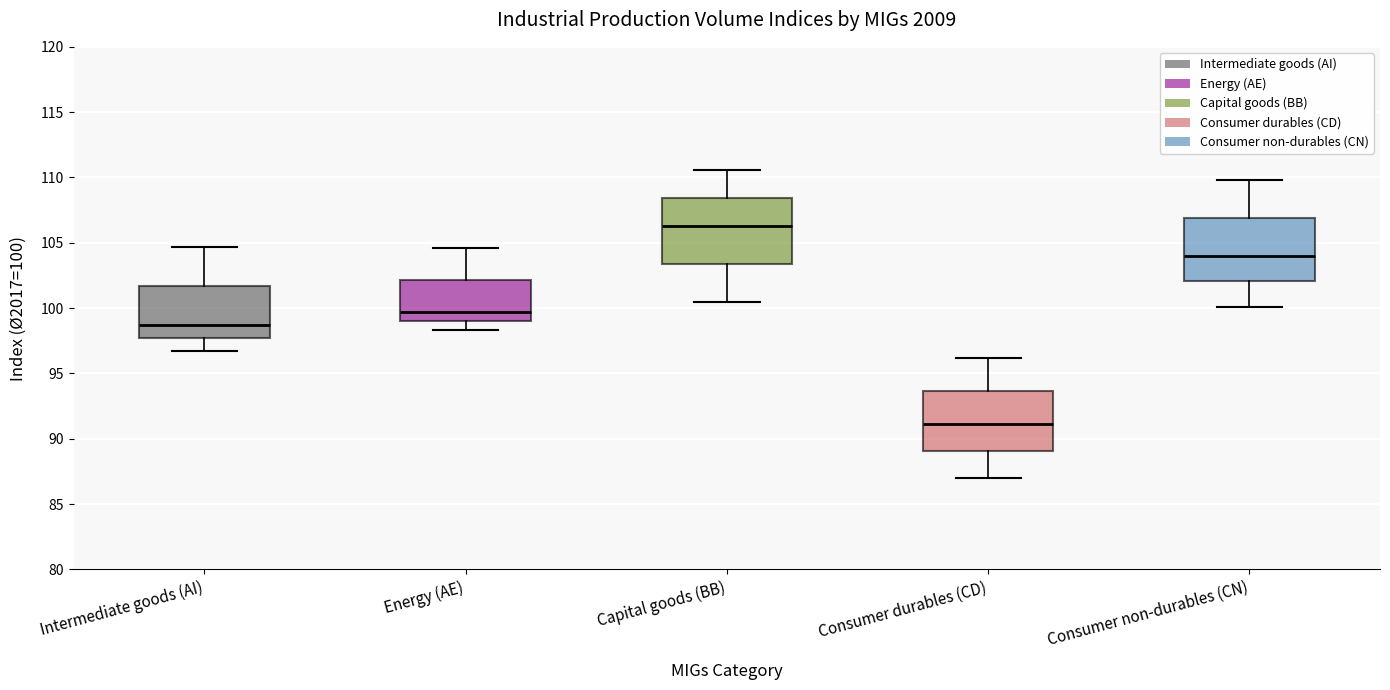

Reading left to right, transcribe this box plot: for each box, give where its median line is, the range the box spans, and where its two whiskers end, as read against the y-axis. The values are not printed on the chart, so give them approximately, as read against the axis.

Intermediate goods (AI): median 98.5, box 97.5 to 101.5, whiskers 96.5 to 104.5
Energy (AE): median 99.5, box 99.0 to 102.0, whiskers 98.5 to 104.5
Capital goods (BB): median 106.5, box 103.5 to 108.5, whiskers 100.5 to 110.5
Consumer durables (CD): median 91.0, box 89.0 to 93.5, whiskers 87.0 to 96.0
Consumer non-durables (CN): median 104.0, box 102.0 to 107.0, whiskers 100.0 to 110.0